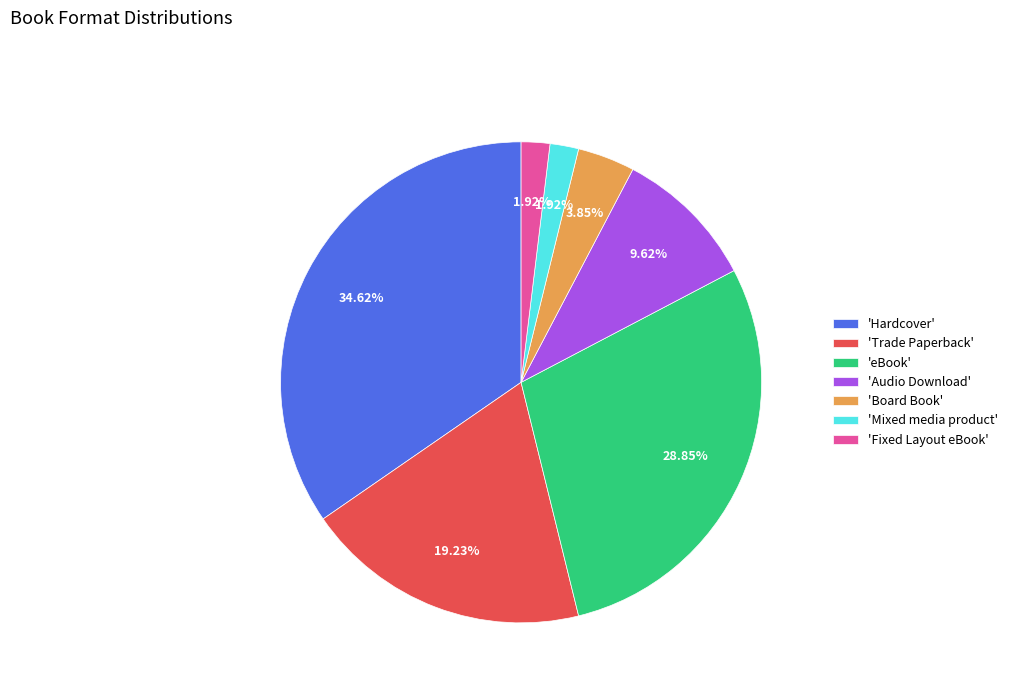

Which slice is the largest?

'Hardcover'